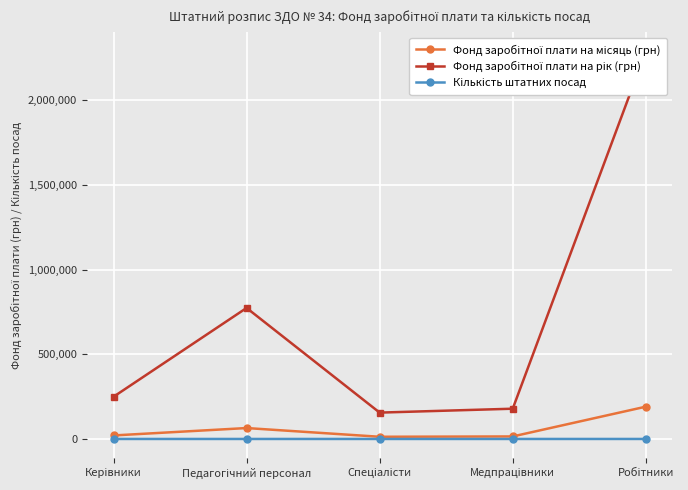

Which series has the largest range (max minus min)?

Фонд заробітної плати на рік (грн)